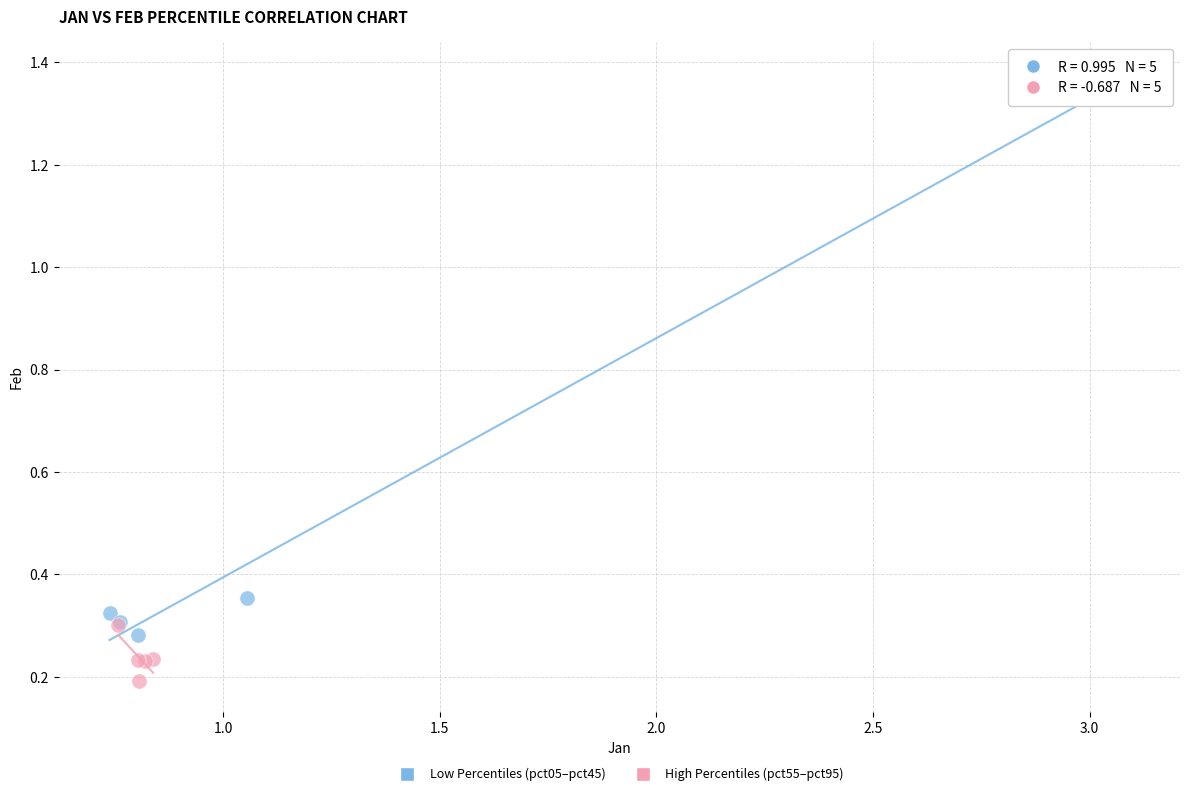

Which series has the largest Y range (max minus min)?

Low Percentiles (pct05–pct45)